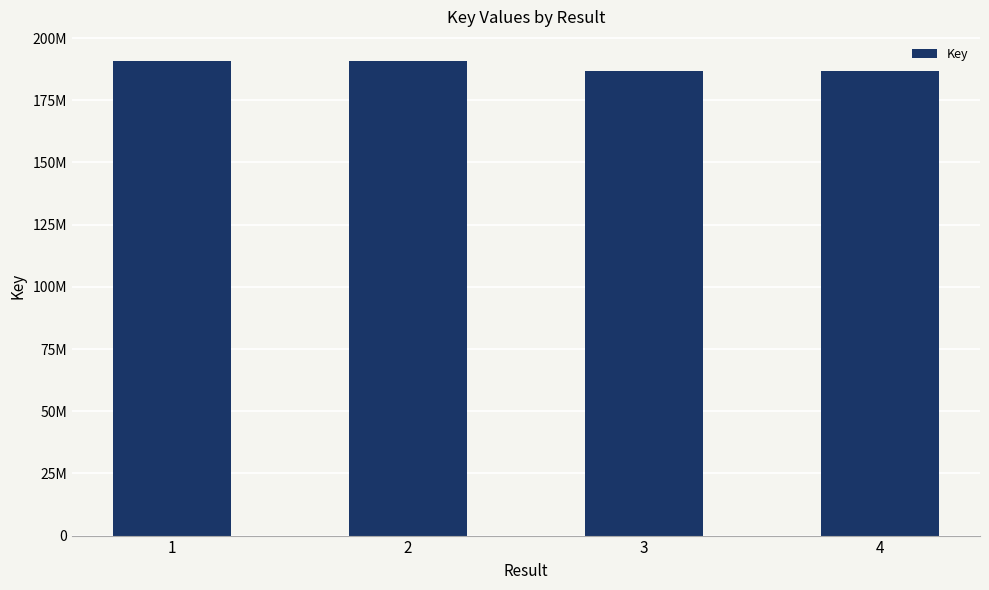

Reading right to left, transcribe all the data shown in this chart.

186747875	186747340	190921329	190920568